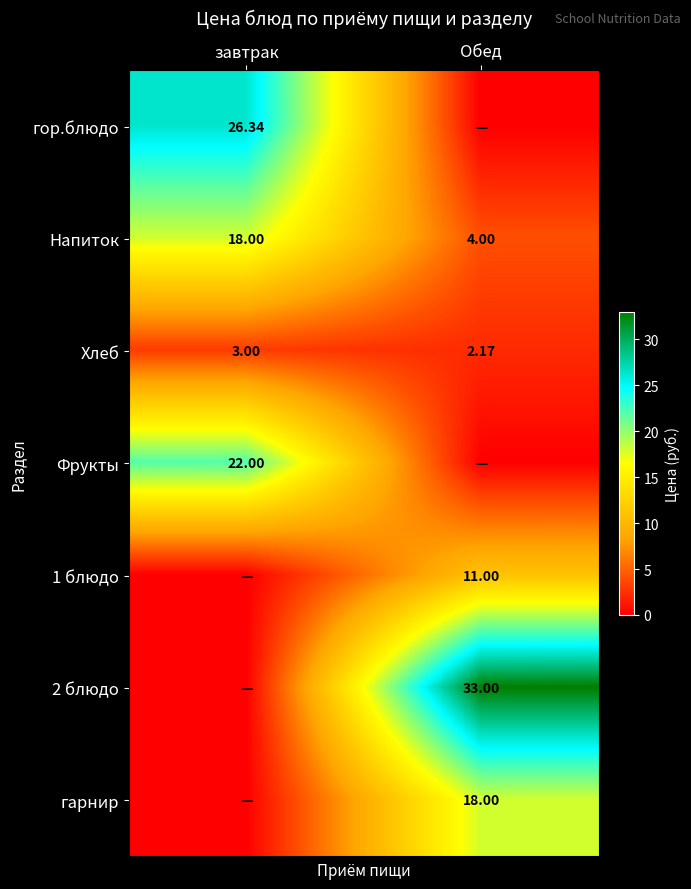

At which label does Хлеб reach its peak?

завтрак